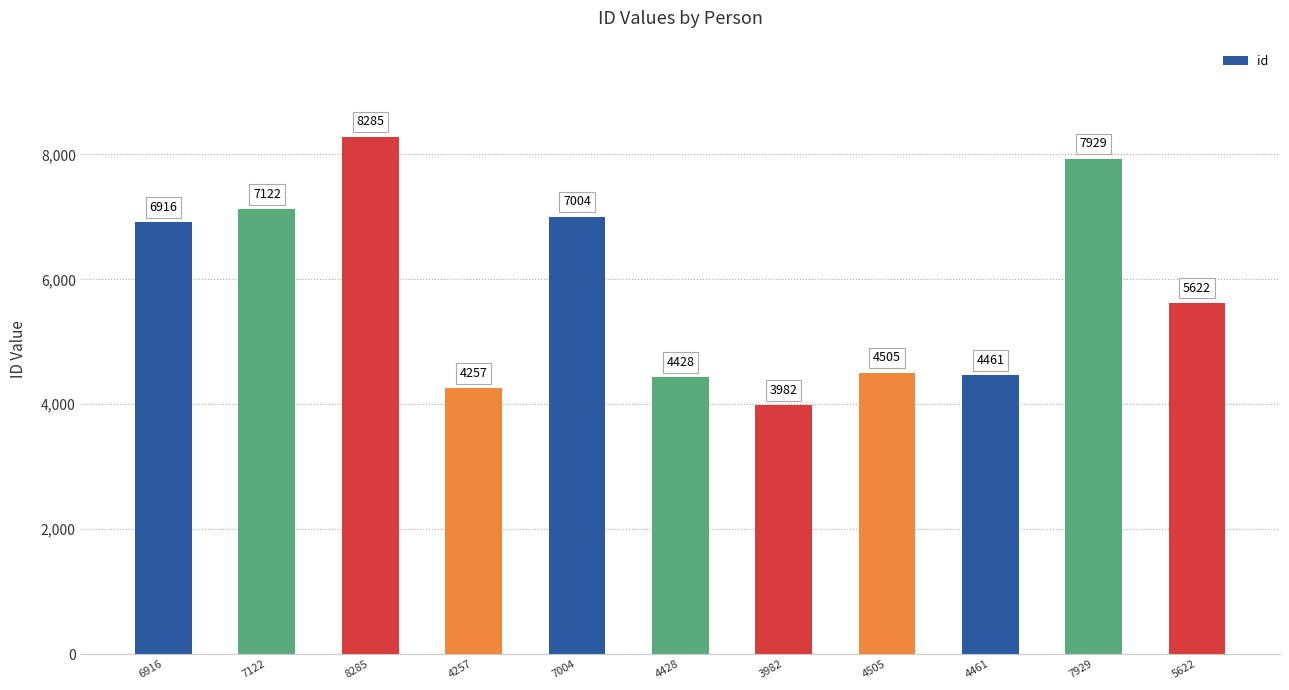

What is the approximate value at 4461?

4461